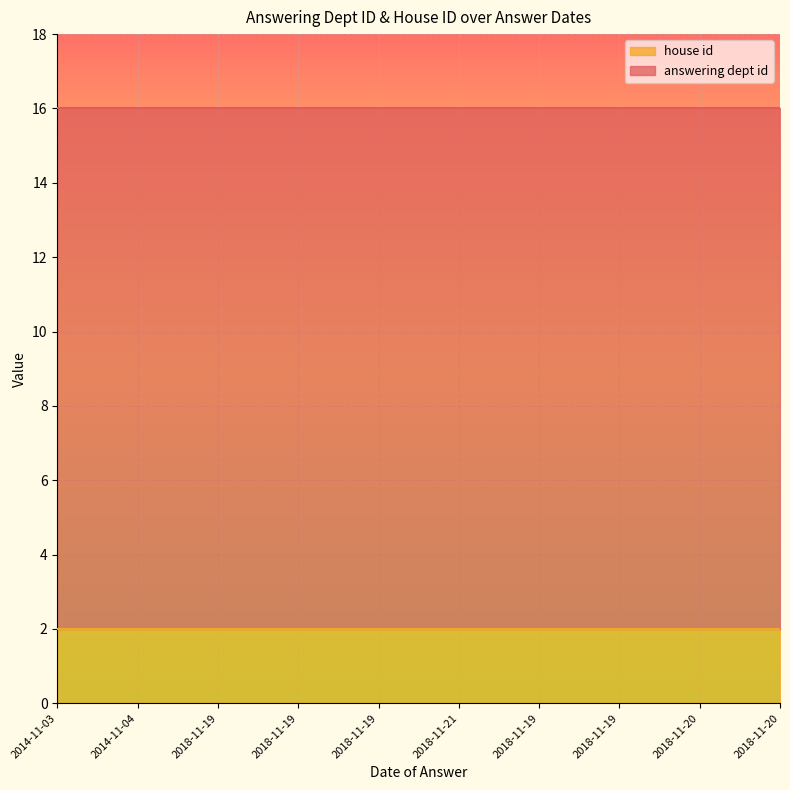

Which series has the largest range (max minus min)?

answering dept id